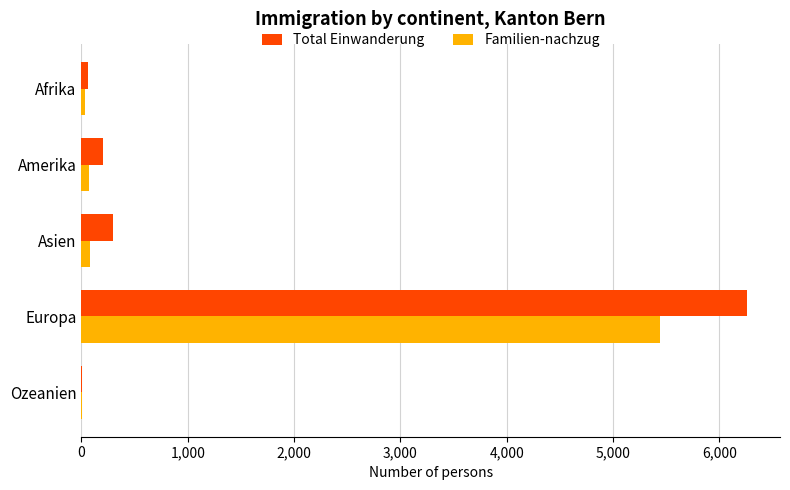

True or false: Total Einwanderung has a value of 202 at Amerika.

True